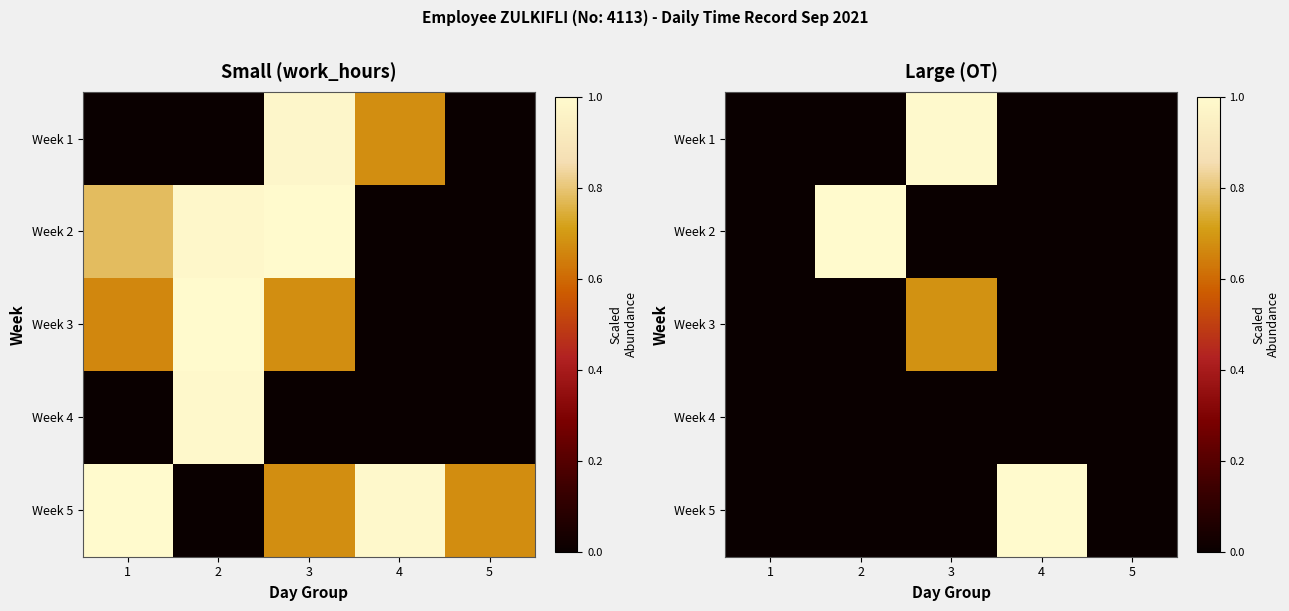

At which category is the sum across all series the highest?

3